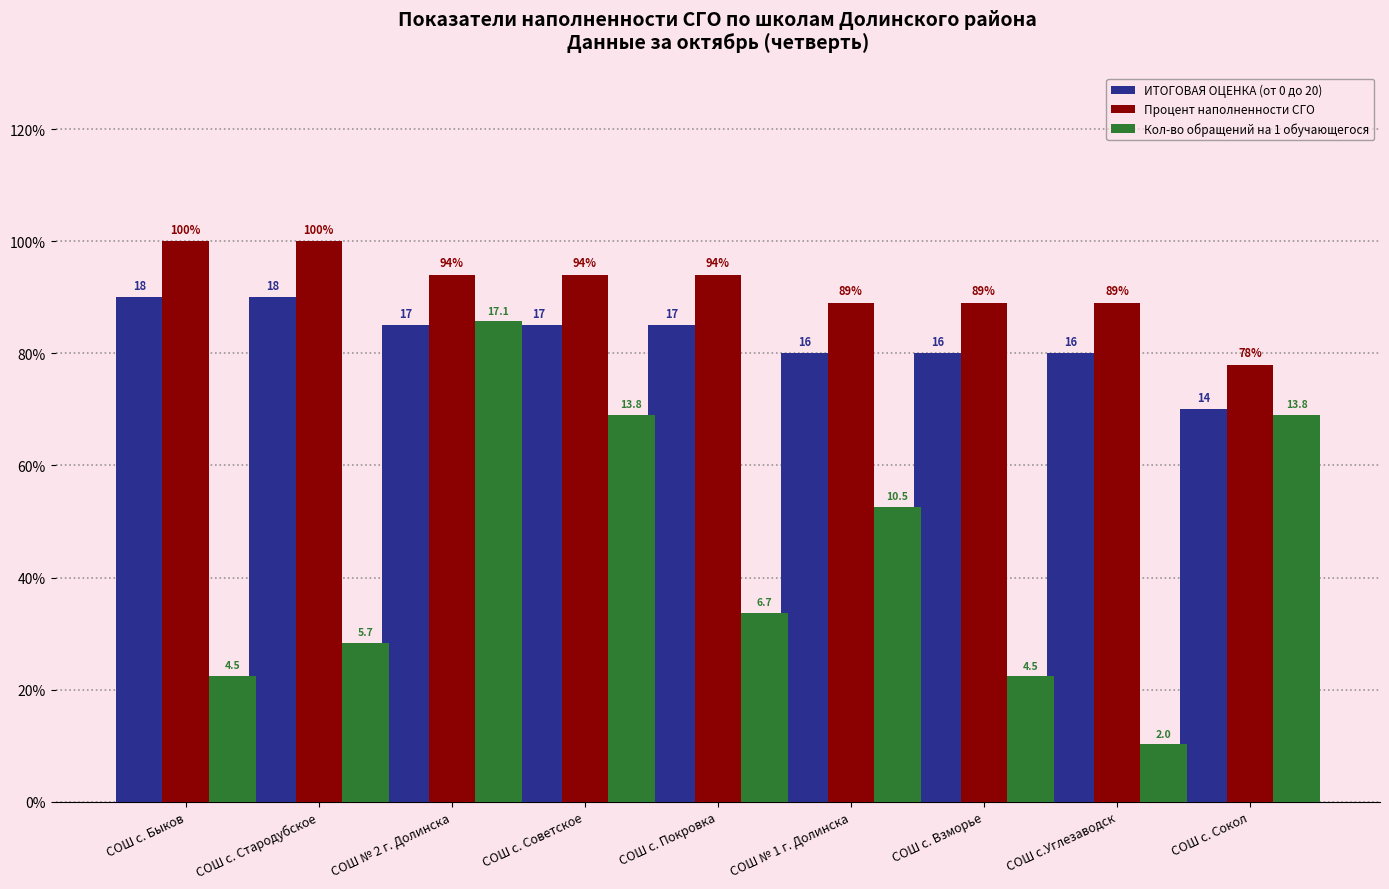

What is the total value across all series at СОШ с. Покровка?

212.7